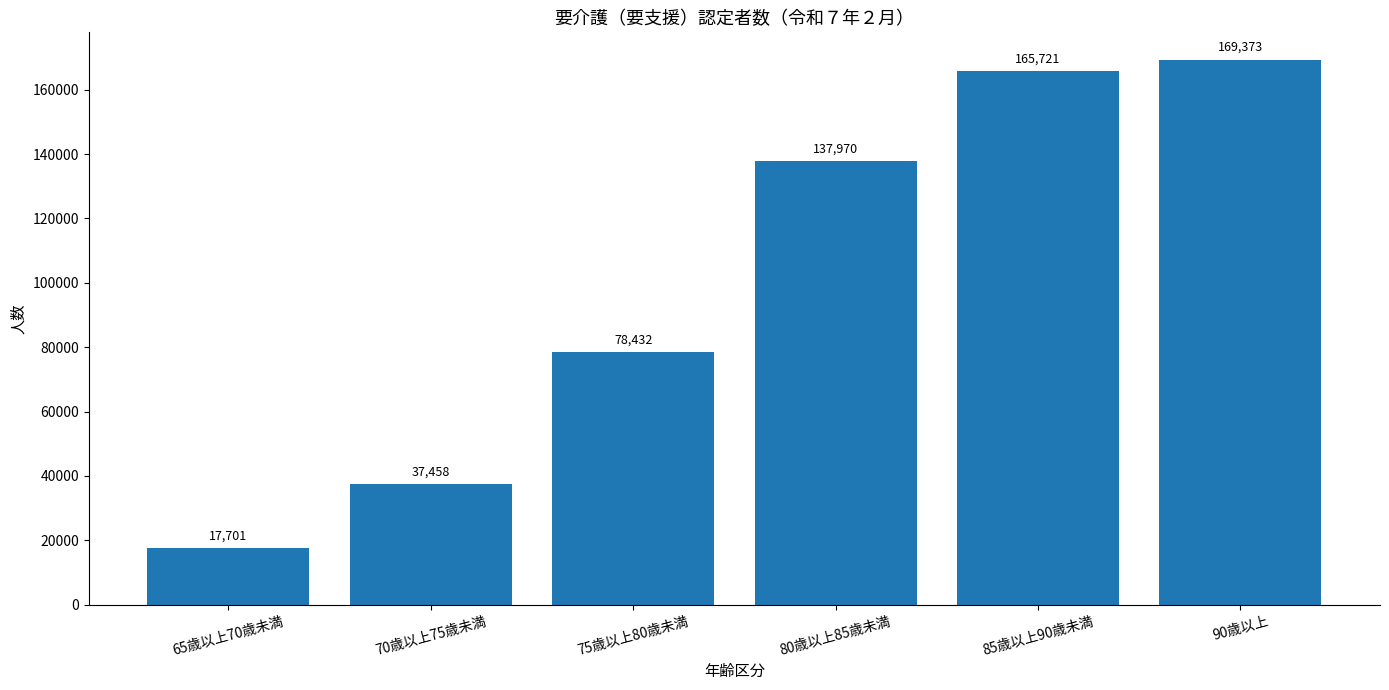

Does the chart contain any negative values?

No